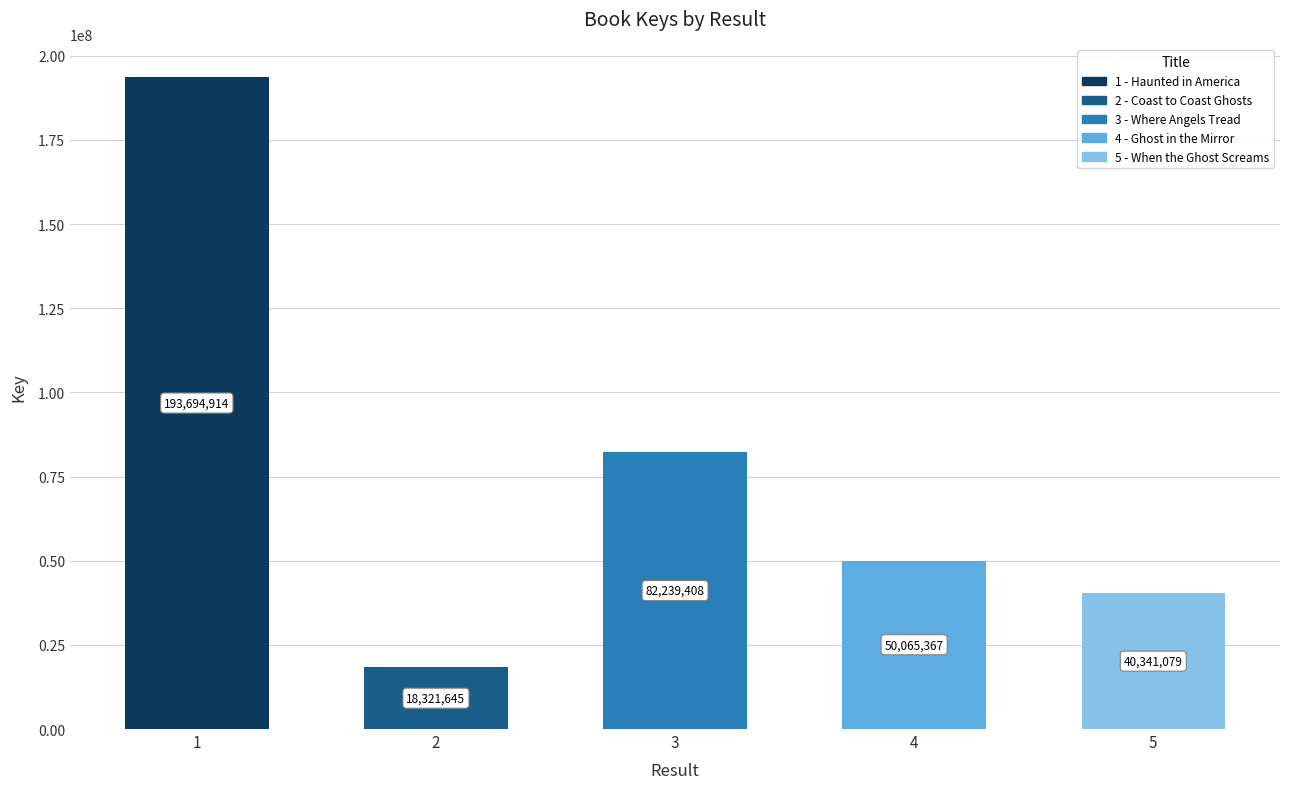

What is the difference between the maximum and minimum values?

175373269